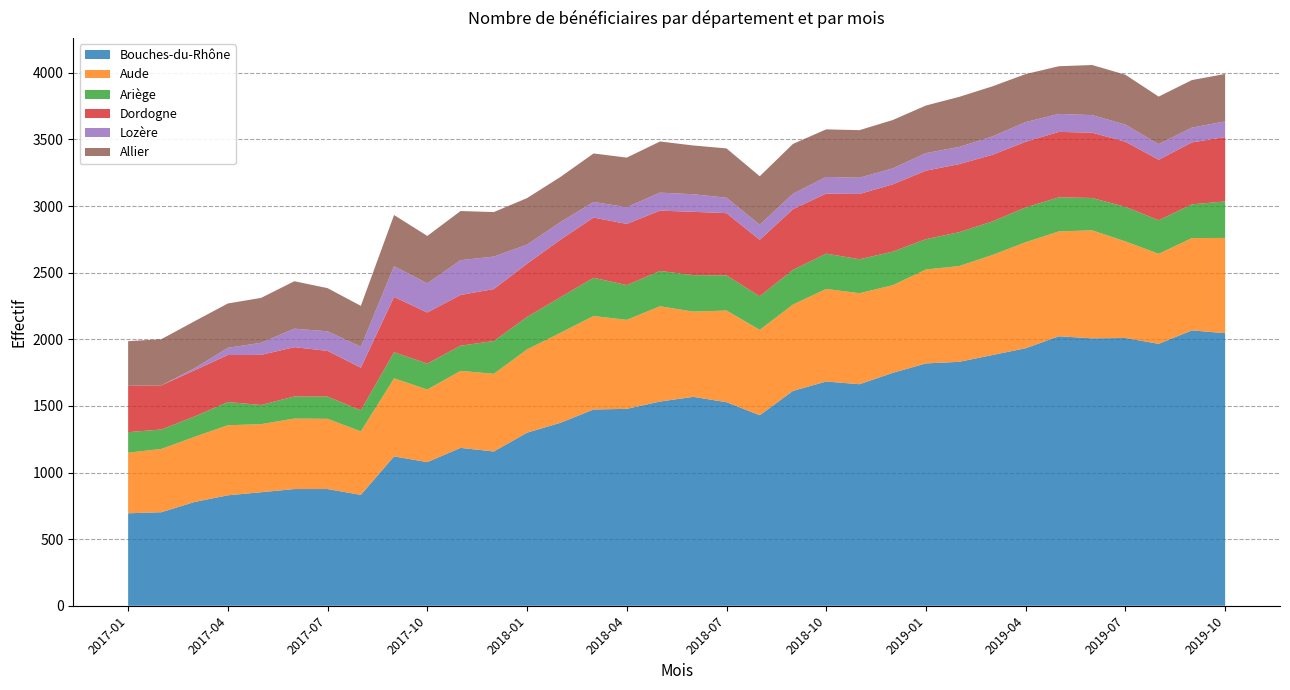

Reading right to left, transcribe all the data shown in this chart.

Bouches-du-Rhône: 2019-10=2046	2019-09=2067	2019-08=1966	2019-07=2010	2019-06=2007	2019-05=2023	2019-04=1933	2019-03=1882	2019-02=1831	2019-01=1819	2018-12=1748	2018-11=1663	2018-10=1683	2018-09=1613	2018-08=1430	2018-07=1528	2018-06=1568	2018-05=1533	2018-04=1478	2018-03=1473	2018-02=1373	2018-01=1299	2017-12=1158	2017-11=1185	2017-10=1078	2017-09=1121	2017-08=832	2017-07=876	2017-06=876	2017-05=852	2017-04=829	2017-03=779	2017-02=702	2017-01=694
Aude: 2019-10=715	2019-09=693	2019-08=676	2019-07=725	2019-06=811	2019-05=787	2019-04=796	2019-03=751	2019-02=719	2019-01=705	2018-12=658	2018-11=683	2018-10=695	2018-09=648	2018-08=641	2018-07=688	2018-06=640	2018-05=715	2018-04=668	2018-03=702	2018-02=675	2018-01=625	2017-12=583	2017-11=578	2017-10=545	2017-09=586	2017-08=477	2017-07=527	2017-06=529	2017-05=511	2017-04=526	2017-03=489	2017-02=475	2017-01=455
Ariège: 2019-10=274	2019-09=253	2019-08=252	2019-07=259	2019-06=243	2019-05=256	2019-04=261	2019-03=252	2019-02=254	2019-01=228	2018-12=252	2018-11=255	2018-10=265	2018-09=261	2018-08=252	2018-07=264	2018-06=274	2018-05=265	2018-04=261	2018-03=287	2018-02=267	2018-01=244	2017-12=246	2017-11=189	2017-10=195	2017-09=196	2017-08=158	2017-07=167	2017-06=166	2017-05=144	2017-04=174	2017-03=153	2017-02=146	2017-01=154
Dordogne: 2019-10=483	2019-09=465	2019-08=454	2019-07=489	2019-06=490	2019-05=491	2019-04=493	2019-03=500	2019-02=511	2019-01=514	2018-12=505	2018-11=490	2018-10=451	2018-09=455	2018-08=424	2018-07=467	2018-06=475	2018-05=453	2018-04=459	2018-03=452	2018-02=432	2018-01=399	2017-12=390	2017-11=381	2017-10=383	2017-09=415	2017-08=320	2017-07=343	2017-06=370	2017-05=376	2017-04=353	2017-03=347	2017-02=331	2017-01=348
Lozère: 2019-10=118	2019-09=111	2019-08=117	2019-07=129	2019-06=132	2019-05=135	2019-04=148	2019-03=138	2019-02=129	2019-01=132	2018-12=120	2018-11=122	2018-10=125	2018-09=116	2018-08=113	2018-07=116	2018-06=132	2018-05=135	2018-04=126	2018-03=117	2018-02=132	2018-01=144	2017-12=244	2017-11=261	2017-10=219	2017-09=231	2017-08=157	2017-07=147	2017-06=139	2017-05=91	2017-04=54	2017-03=15	2017-02=0	2017-01=0
Allier: 2019-10=356	2019-09=357	2019-08=357	2019-07=374	2019-06=376	2019-05=358	2019-04=360	2019-03=376	2019-02=376	2019-01=357	2018-12=363	2018-11=357	2018-10=357	2018-09=374	2018-08=364	2018-07=370	2018-06=366	2018-05=384	2018-04=372	2018-03=364	2018-02=339	2018-01=349	2017-12=334	2017-11=369	2017-10=356	2017-09=384	2017-08=307	2017-07=324	2017-06=356	2017-05=337	2017-04=333	2017-03=353	2017-02=347	2017-01=335